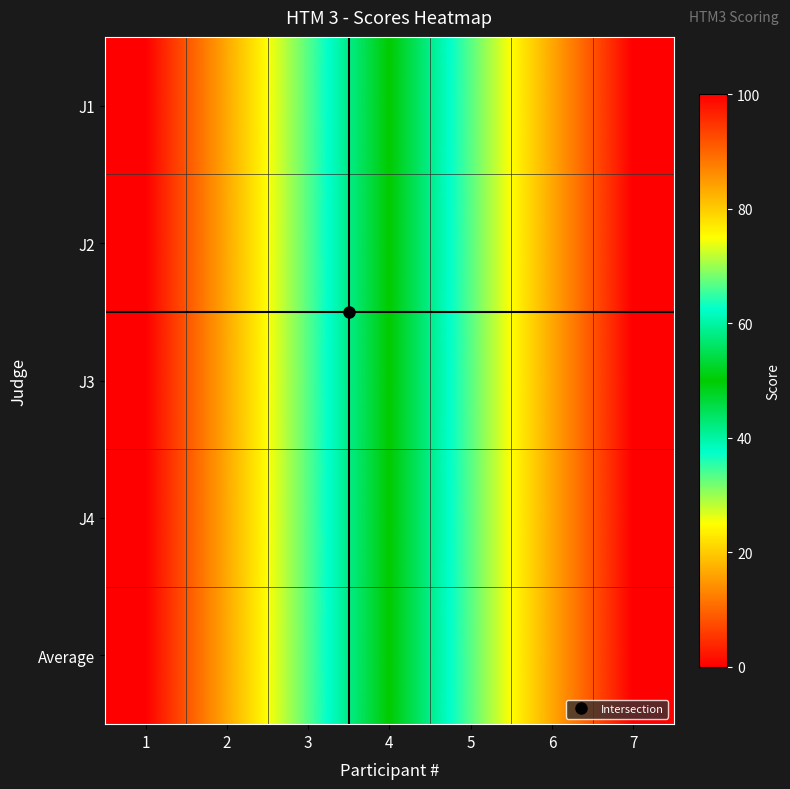

At how many categories does at least one series exceed 98?

1